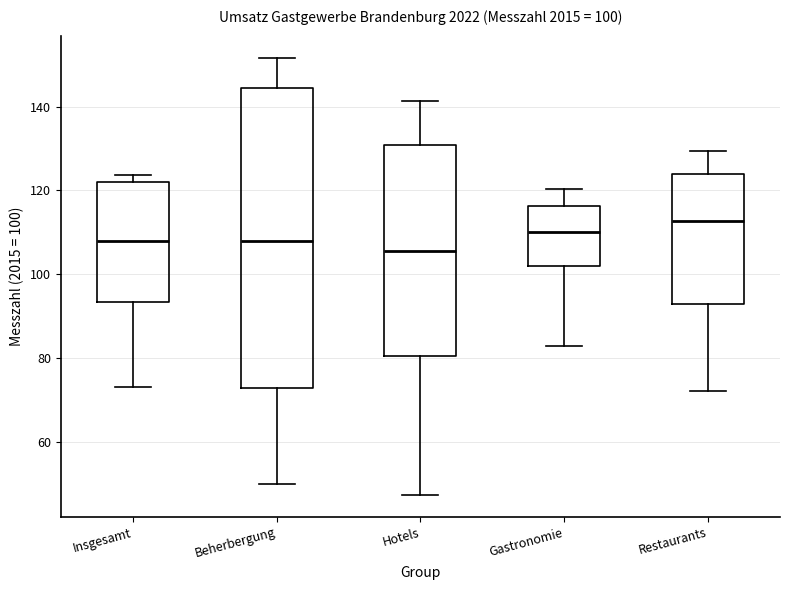

Comparing the boxes themselves (not the whiskers), which one is the tallest?

Beherbergung